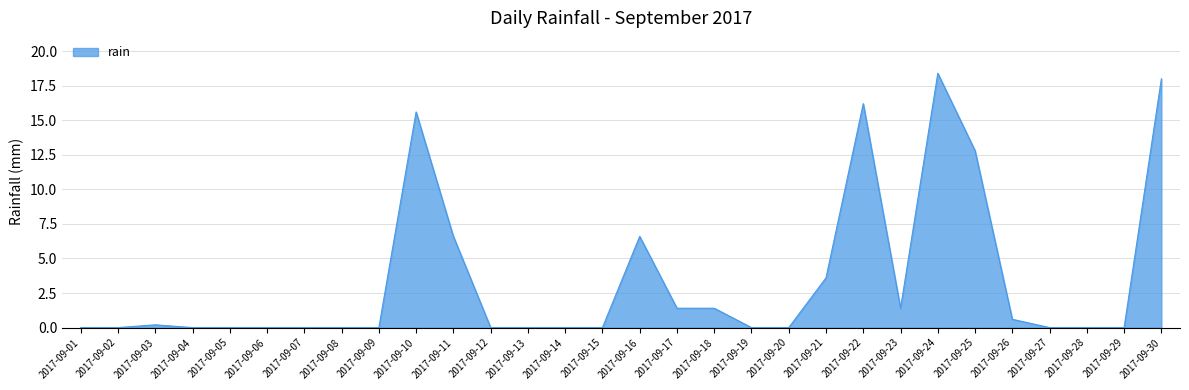

What is the maximum value shown in the chart?

18.4